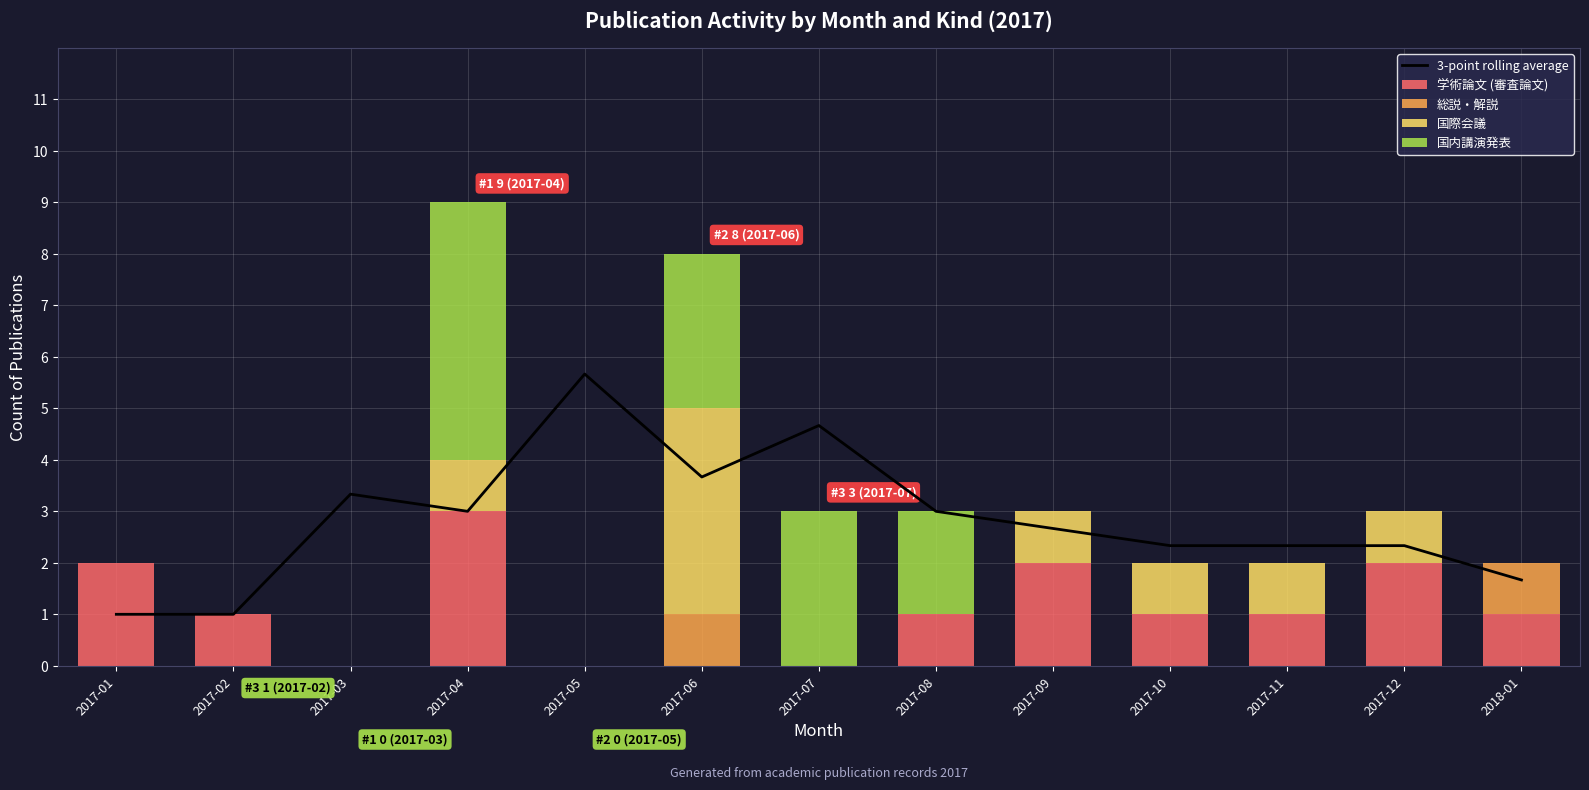

What is the label of the 5th bar from the right?

2017-09